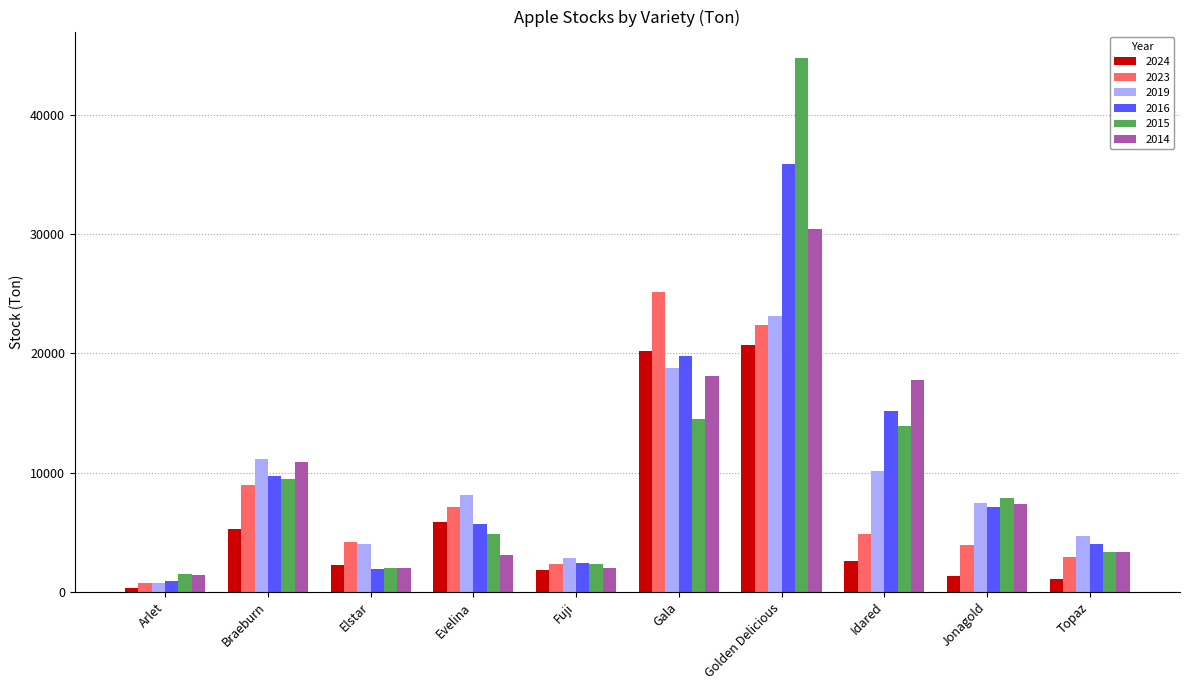

Which series has the largest range (max minus min)?

2015